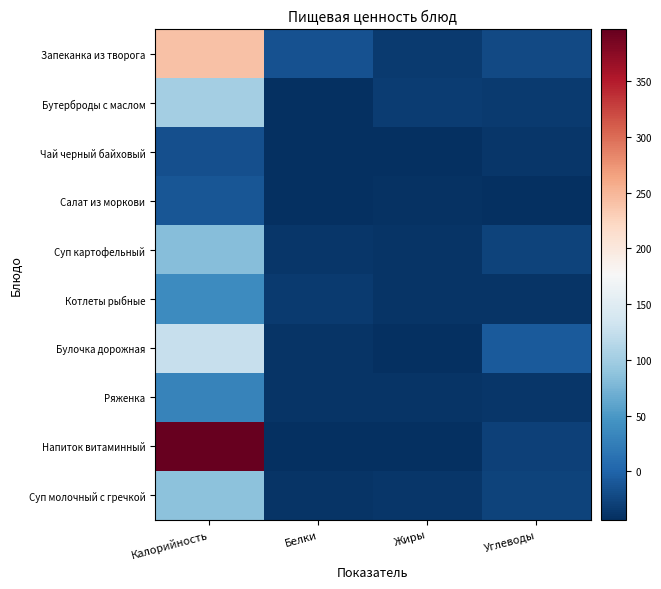

Between Углеводы and Белки, which is larger?

Белки